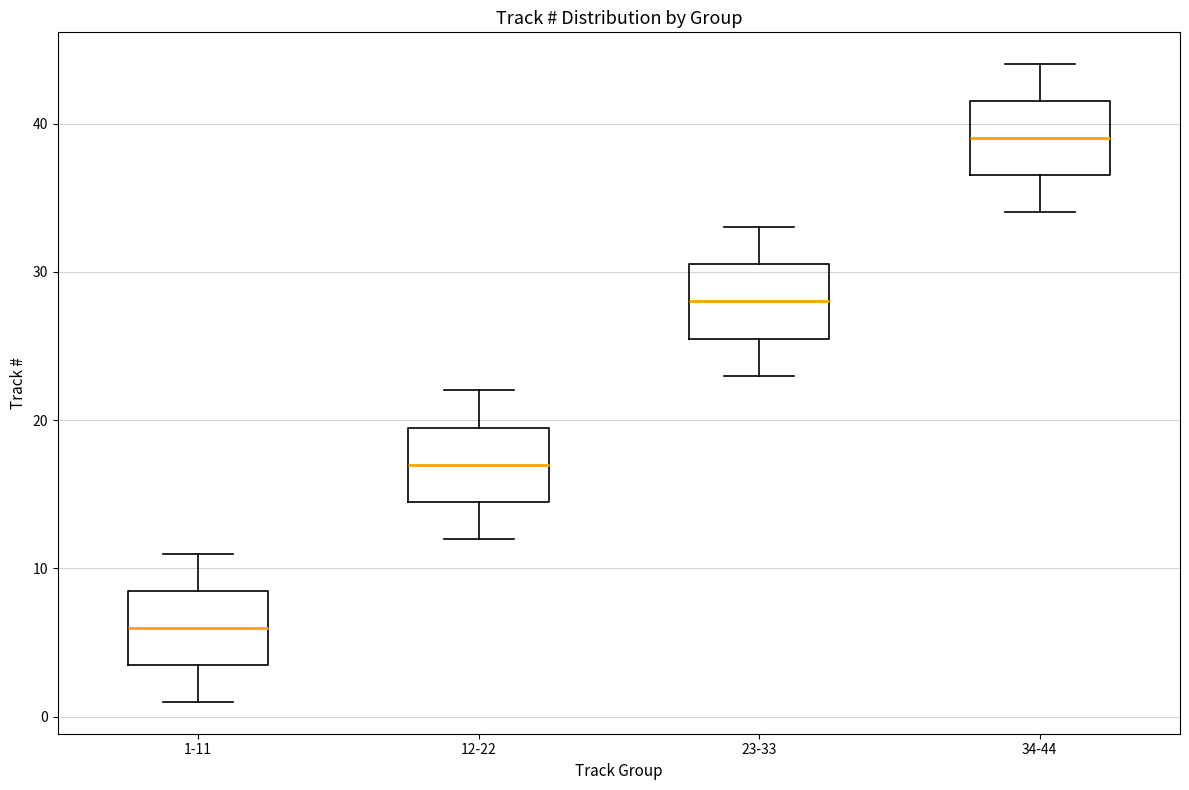

Reading left to right, transcribe this box plot: for each box, give where its median line is, the range the box spans, and where its two whiskers end, as read against the y-axis. The values are not printed on the chart, so give them approximately, as read against the axis.

1-11: median 6, box 4 to 9, whiskers 1 to 11
12-22: median 17, box 15 to 20, whiskers 12 to 22
23-33: median 28, box 26 to 31, whiskers 23 to 33
34-44: median 39, box 37 to 42, whiskers 34 to 44